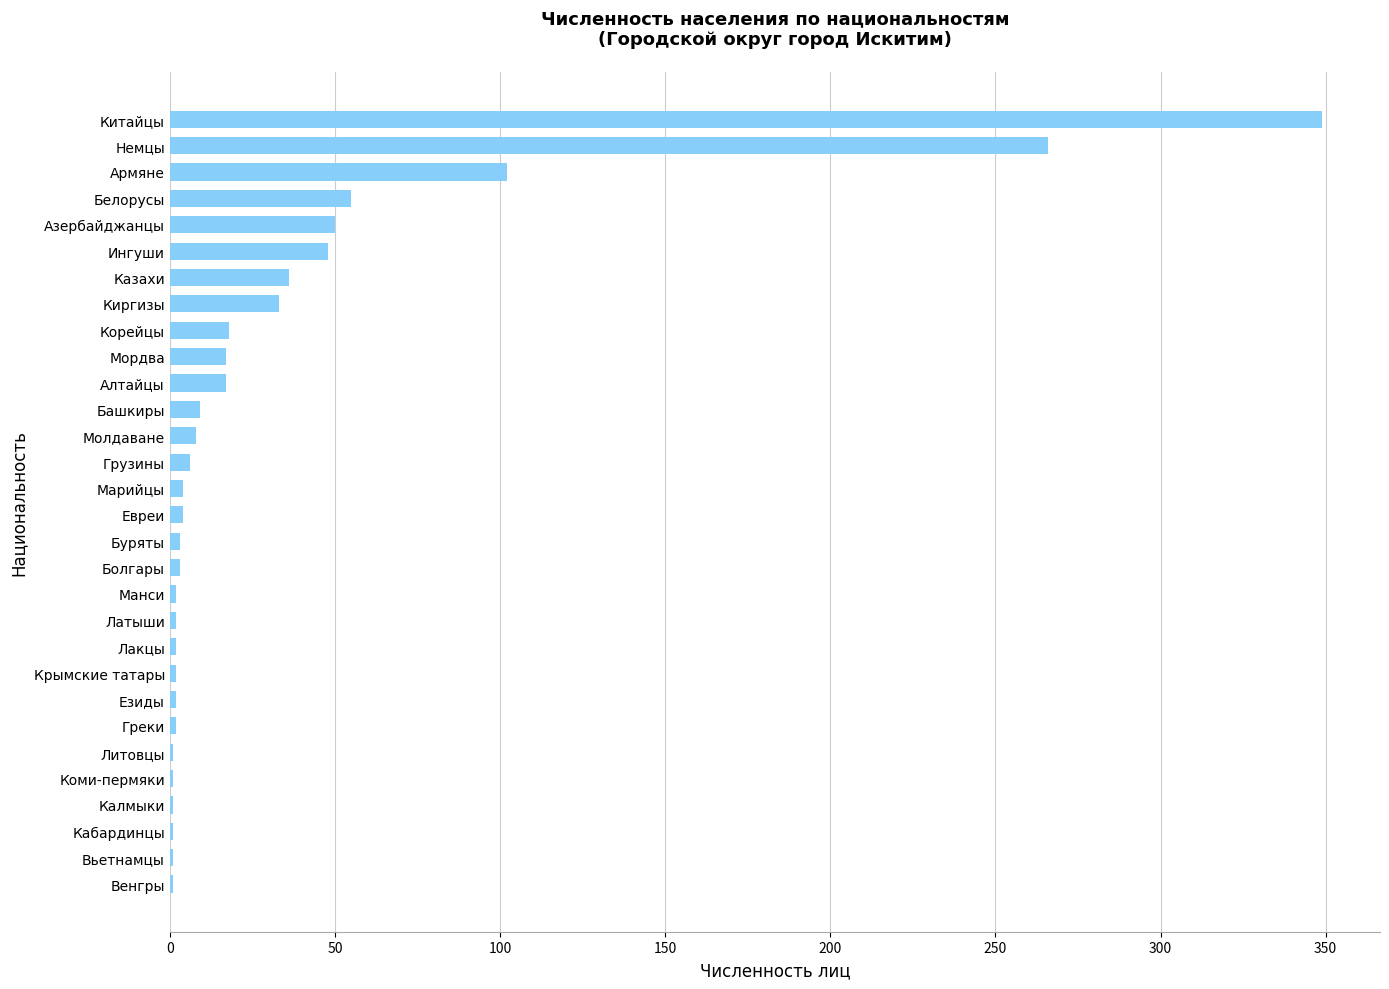

The value at Китайцы is 349. True or false?

True